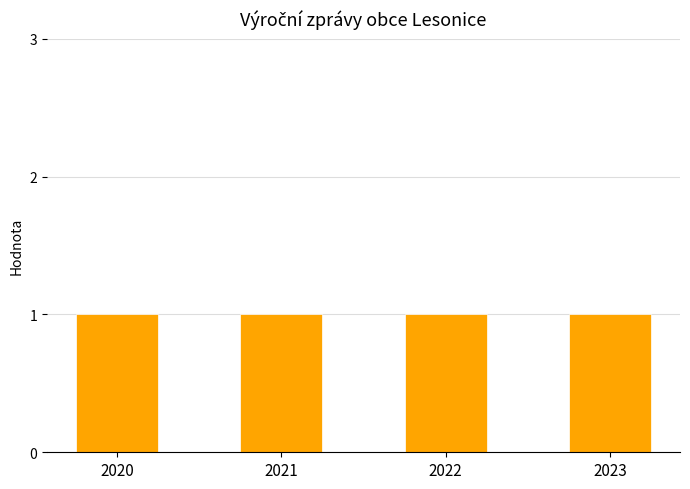

True or false: Verze has a value of 1 at 2023.

False